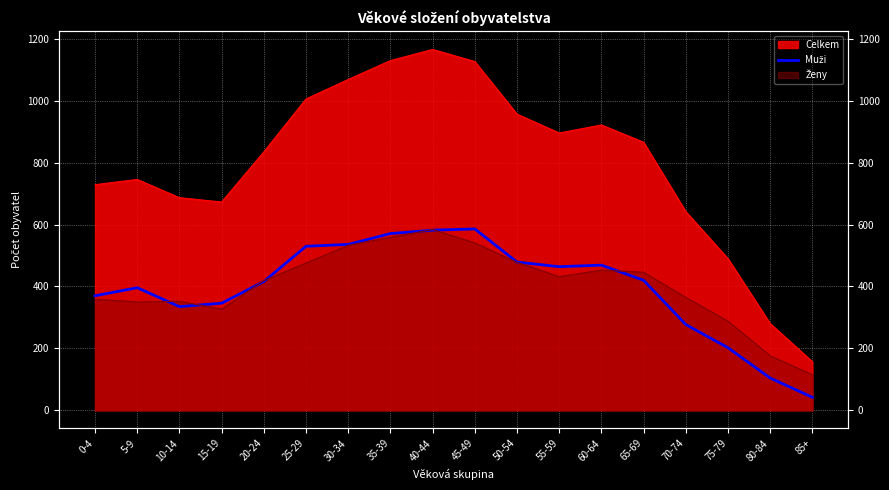

Between 50-54 and 35-39, which is larger?

35-39